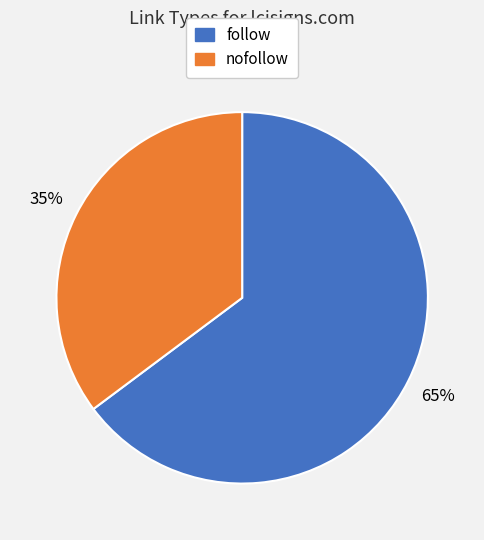

What percentage is the nofollow slice, to the nearest percent?

35%